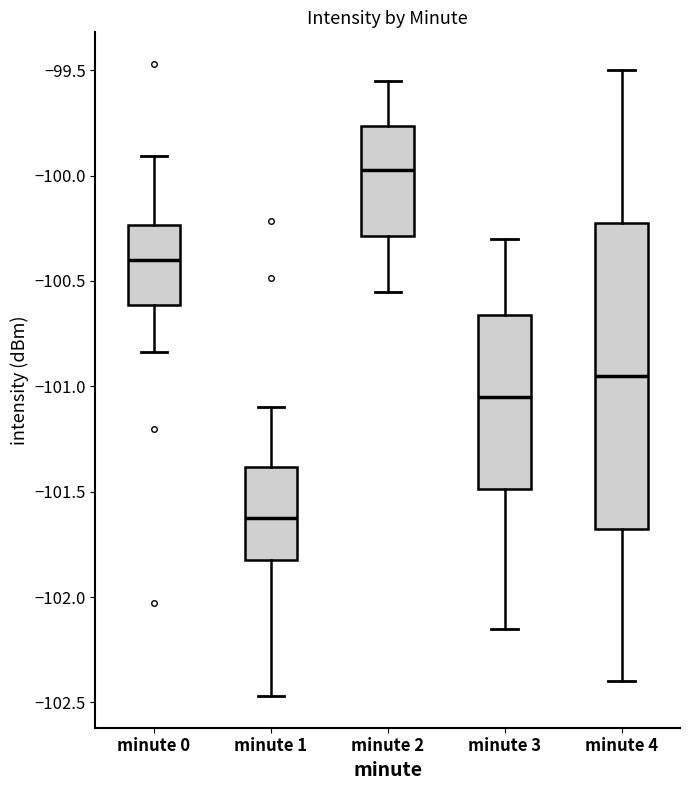

Which box has the highest median line?

minute 2